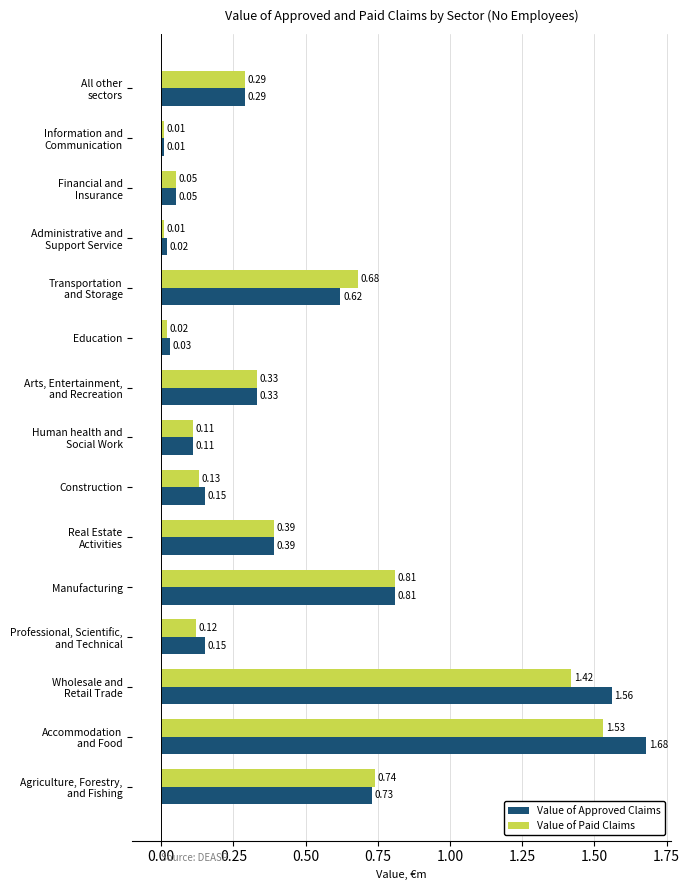

At how many categories does at least one series exceed 0?

15